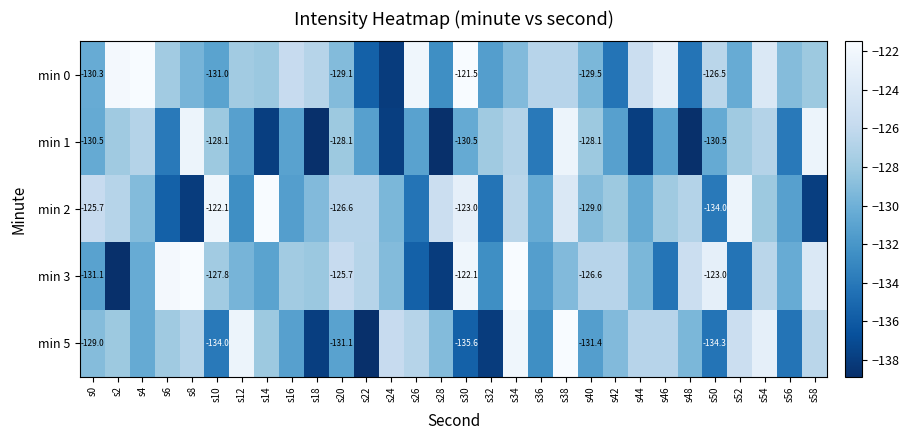

Count the number of categories in the chart.

30